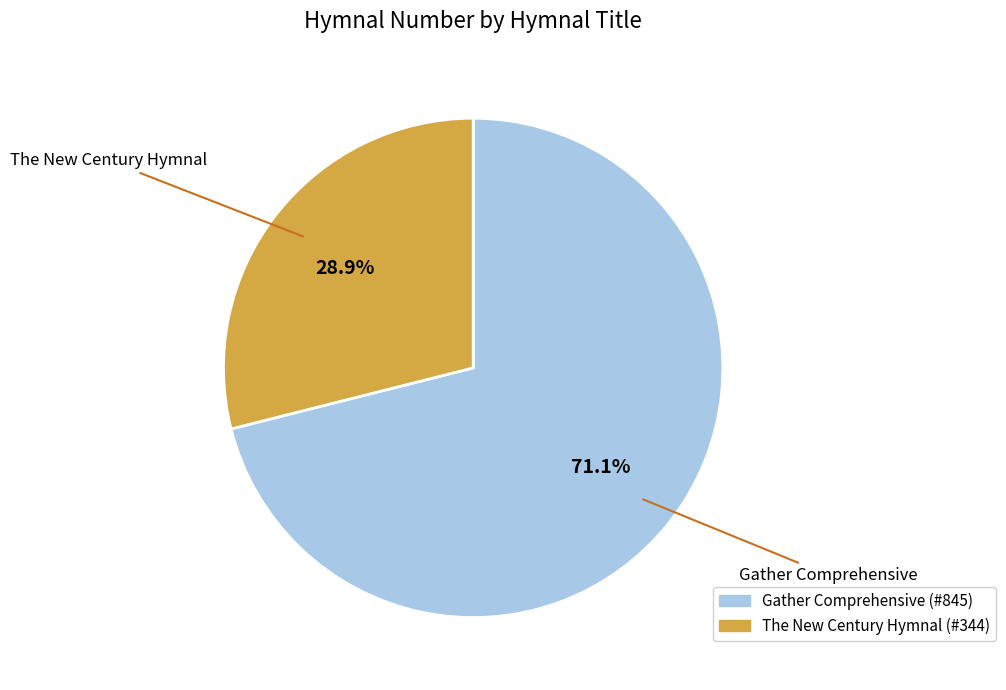

How many slices are in this pie chart?

2